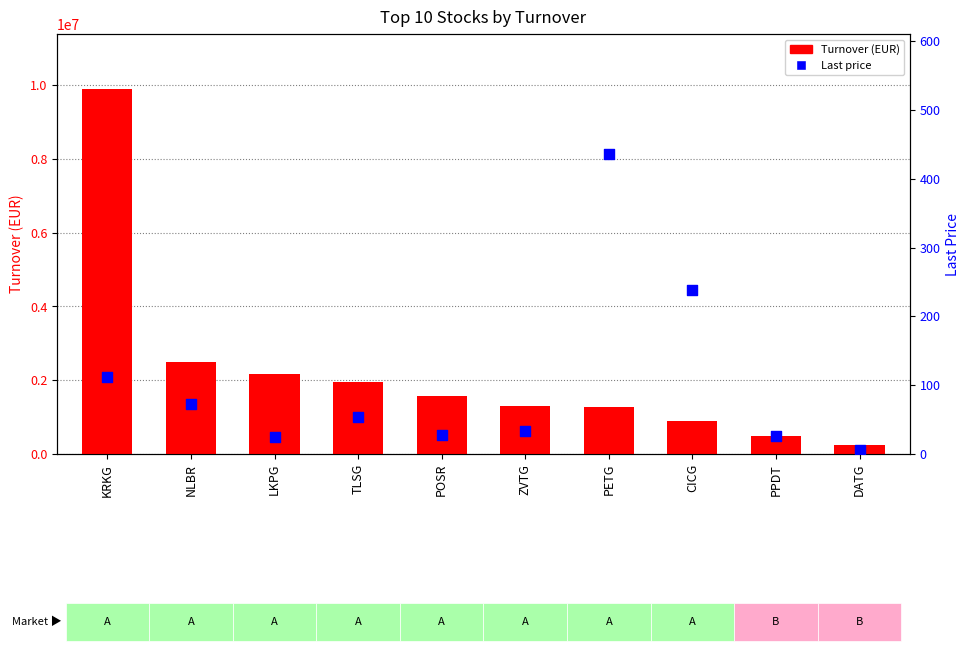

Which series reaches the maximum Y coordinate?

Turnover